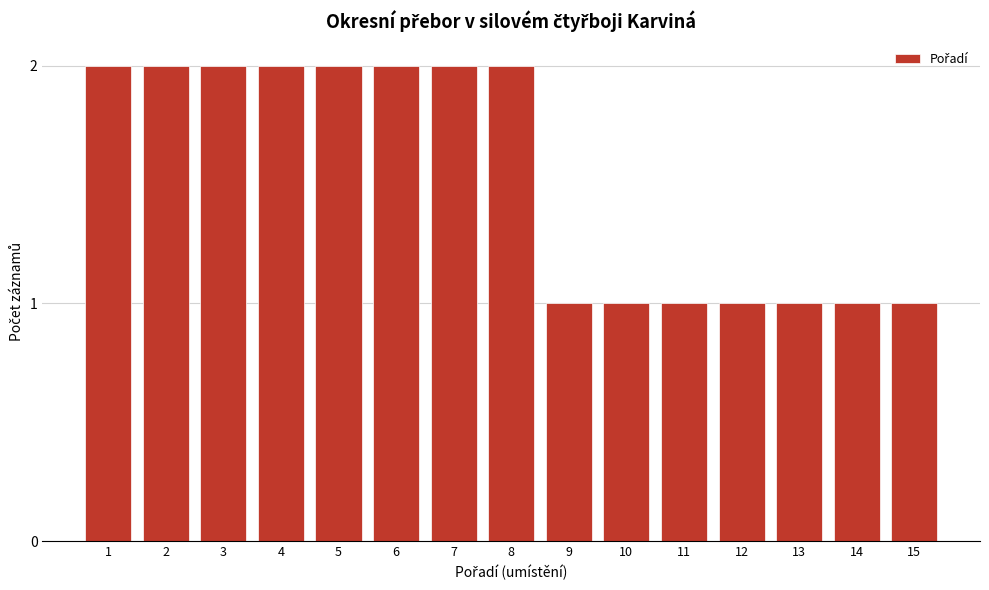

Reading right to left, extract all data points from this chart.

1	1	1	1	1	1	1	2	2	2	2	2	2	2	2